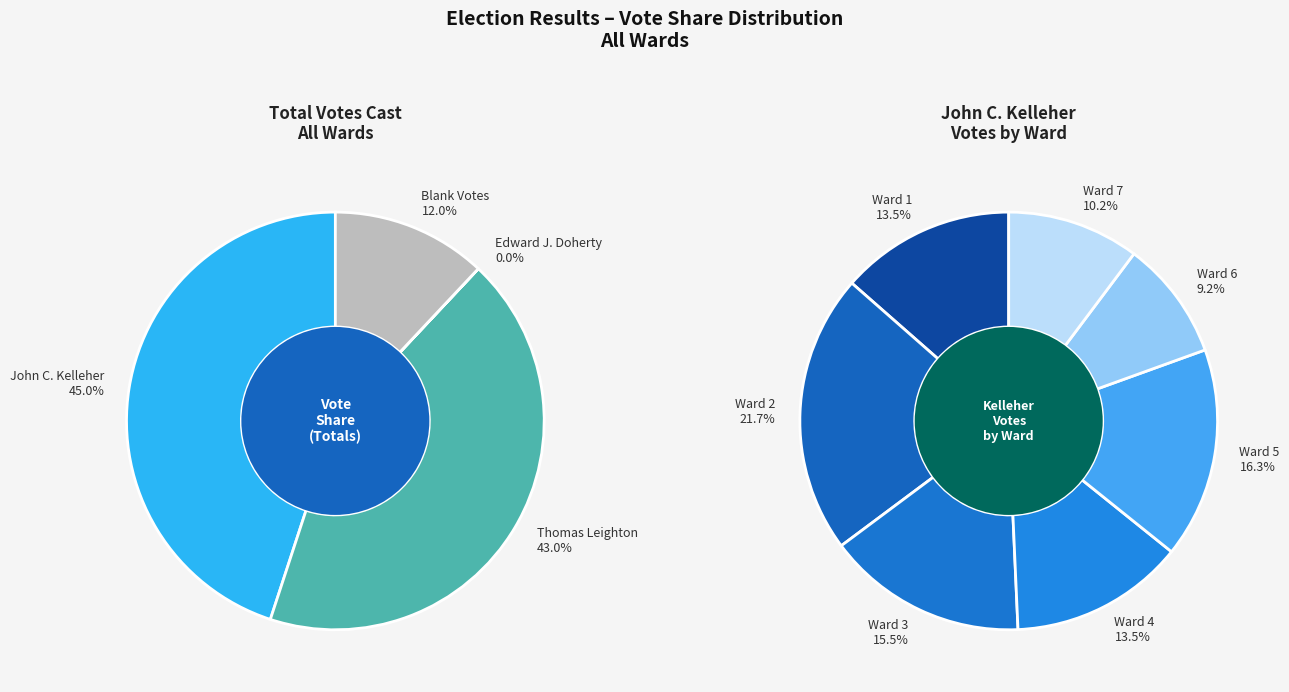

To the nearest percent, what is the difference between the Ward 5 and Ward 4 slice percentages?

3%